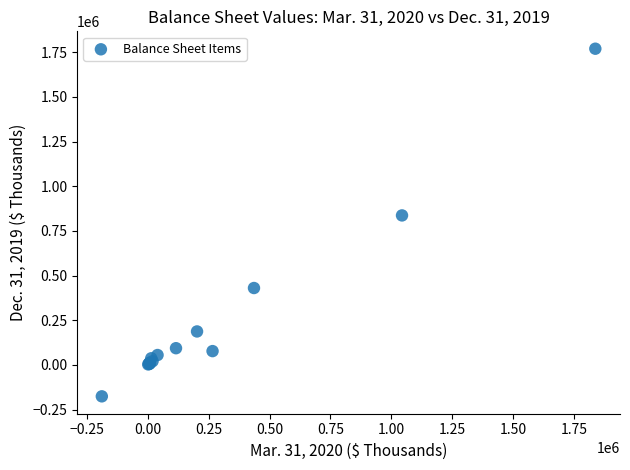

What Y value in the scatter plot is closest to 797000?

836818